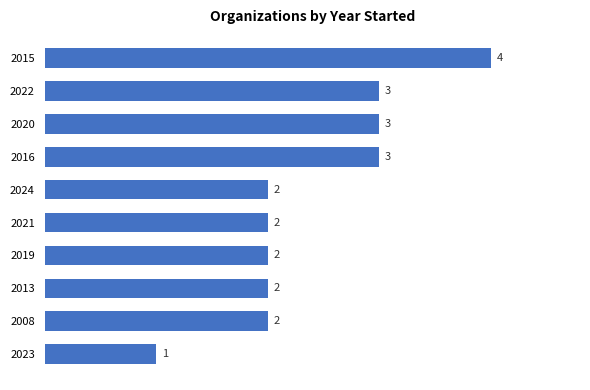

The value at 2020 is 3. True or false?

True